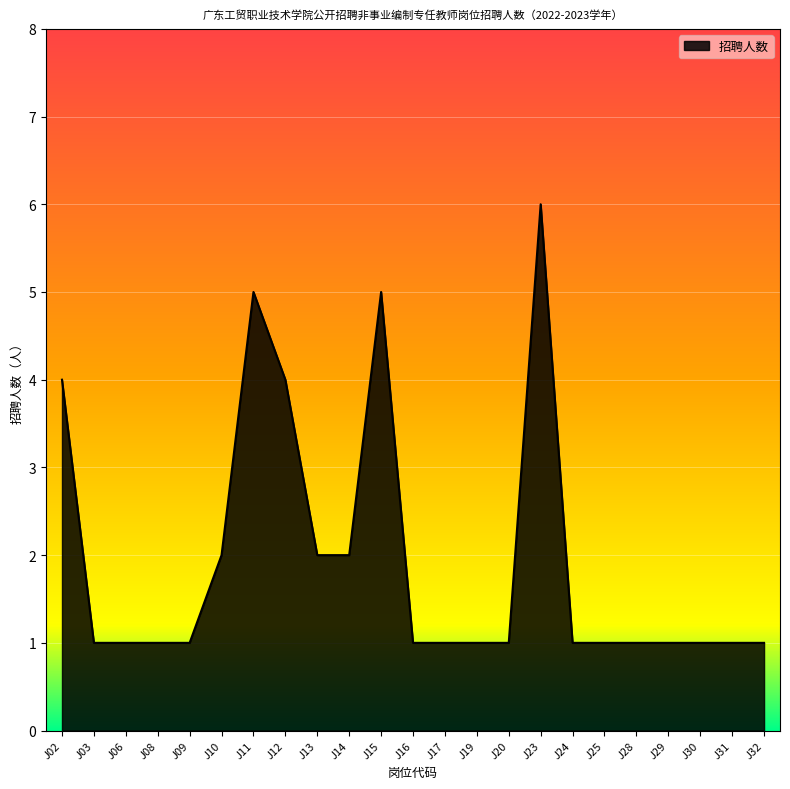

What is the approximate value at J15?

5